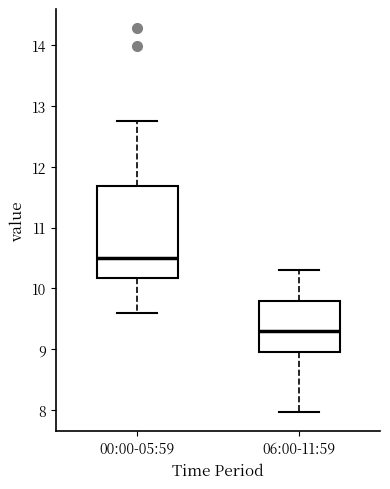

Reading left to right, read every box against the y-axis: the position of its median line, the range the box covers, and the ends of its whiskers. The values are not printed on the chart, so give them approximately, as read against the axis.

00:00-05:59: median 10.5, box 10.2 to 11.7, whiskers 9.6 to 12.8
06:00-11:59: median 9.3, box 9.0 to 9.8, whiskers 8.0 to 10.3